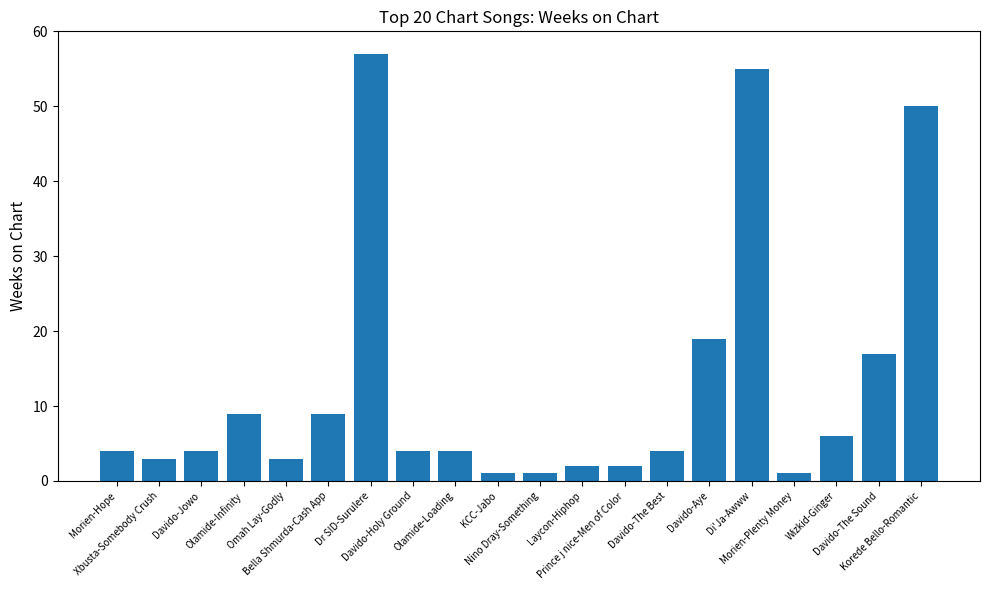

Reading right to left, list all the values displayed in this chart.

Korede Bello-Romantic=50	Davido-The Sound=17	Wizkid-Ginger=6	Morien-Plenty Money=1	Di'Ja-Awww=55	Davido-Aye=19	Davido-The Best=4	Prince j nice-Men of Color=2	Laycon-Hiphop=2	Nino Dray-Something=1	KCC-Jabo=1	Olamide-Loading=4	Davido-Holy Ground=4	Dr SID-Surulere=57	Bella Shmurda-Cash App=9	Omah Lay-Godly=3	Olamide-Infinity=9	Davido-Jowo=4	Xbusta-Somebody Crush=3	Morien-Hope=4